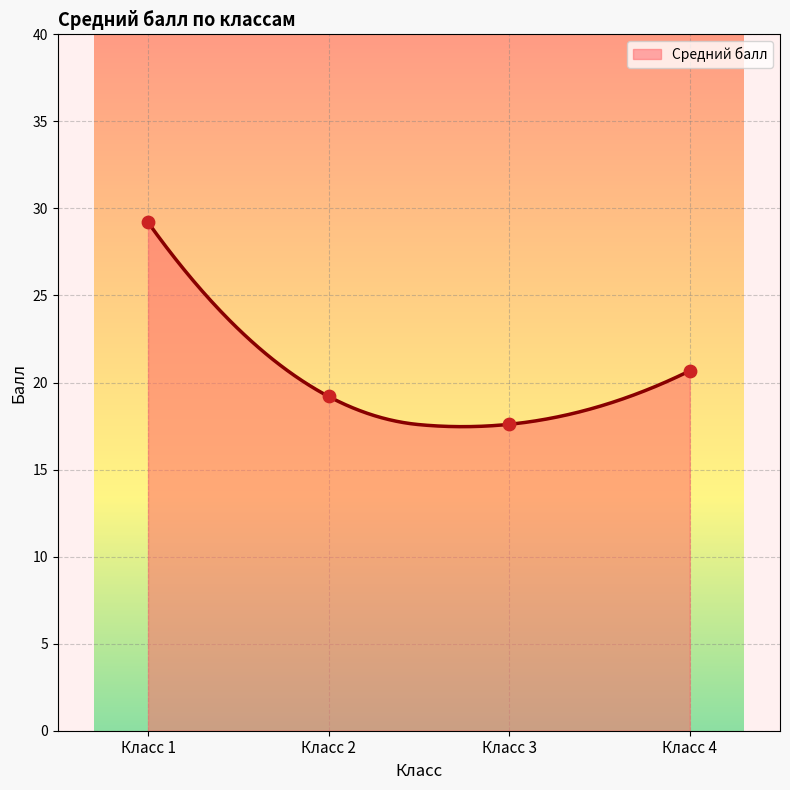

Which has a higher value, 4 or 2?

4